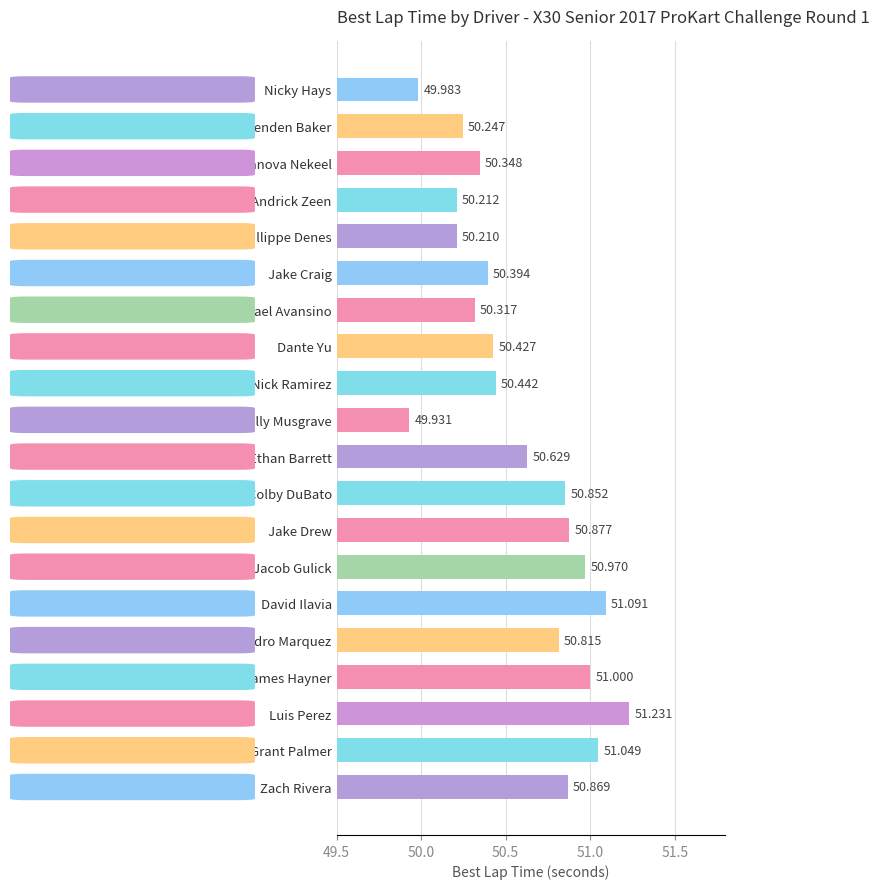

Rank the categories by value from lowest to highest.

Billy Musgrave, Nicky Hays, Phillippe Denes, Andrick Zeen, Brenden Baker, Michael Avansino, Stepanova Nekeel, Jake Craig, Dante Yu, Nick Ramirez, Ethan Barrett, Alejandro Marquez, Colby DuBato, Zach Rivera, Jake Drew, Jacob Gulick, James Hayner, Grant Palmer, David Ilavia, Luis Perez